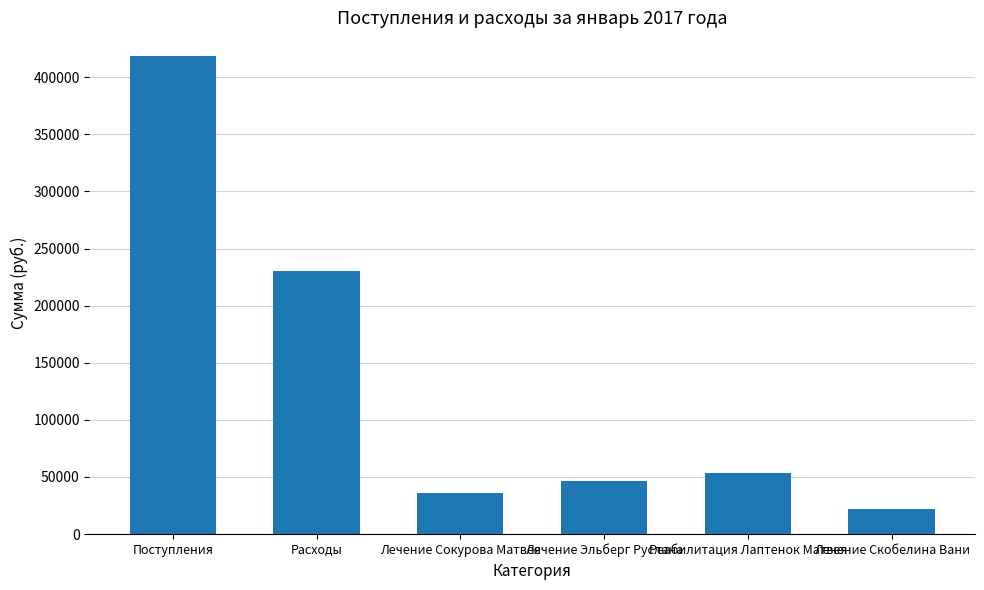

What is the label of the 5th bar from the left?

Реабилитация Лаптенок Матвея